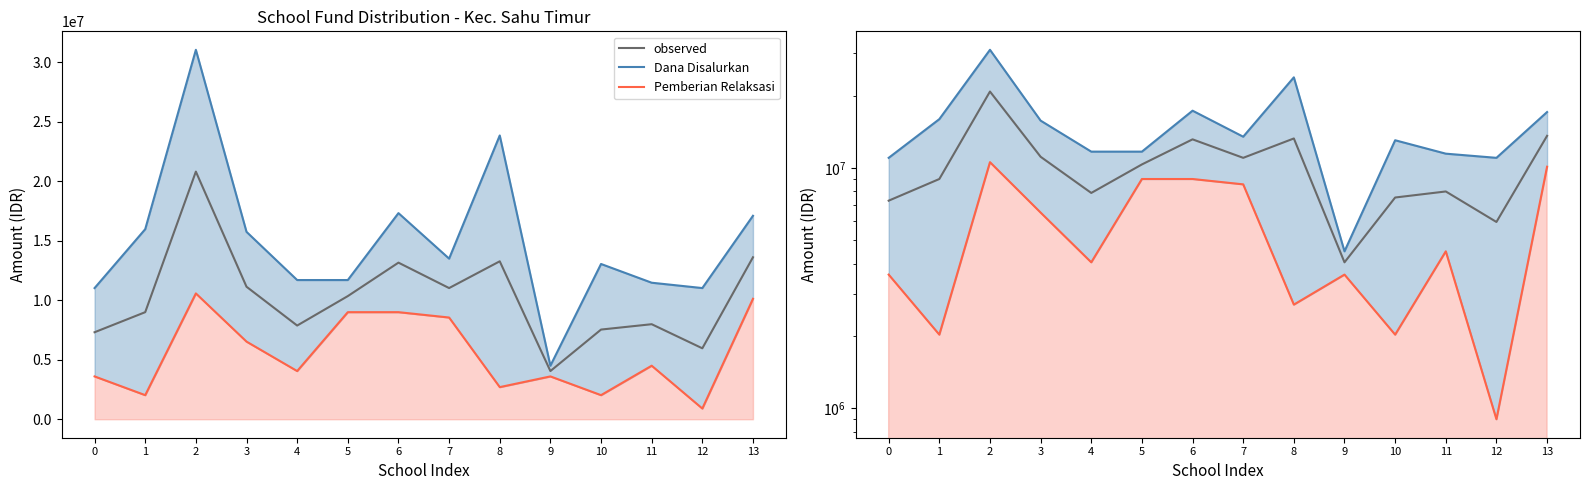

Reading left to right, extract all data points from this chart.

dana line: 0=11025000	1=15975000	2=31050000	3=15750000	4=11700000	5=11700000	6=17325000	7=13500000	8=23850000	9=4500000	10=13050000	11=11475000	12=11025000	13=17100000
relaksasi line: 0=3600000	1=2025000	2=10575000	3=6525000	4=4050000	5=9000000	6=9000000	7=8550000	8=2700000	9=3600000	10=2025000	11=4500000	12=900000	13=10125000
observed: 0=7312500	1=9000000	2=20812500	3=11137500	4=7875000	5=10350000	6=13162500	7=11025000	8=13275000	9=4050000	10=7537500	11=7987500	12=5962500	13=13612500